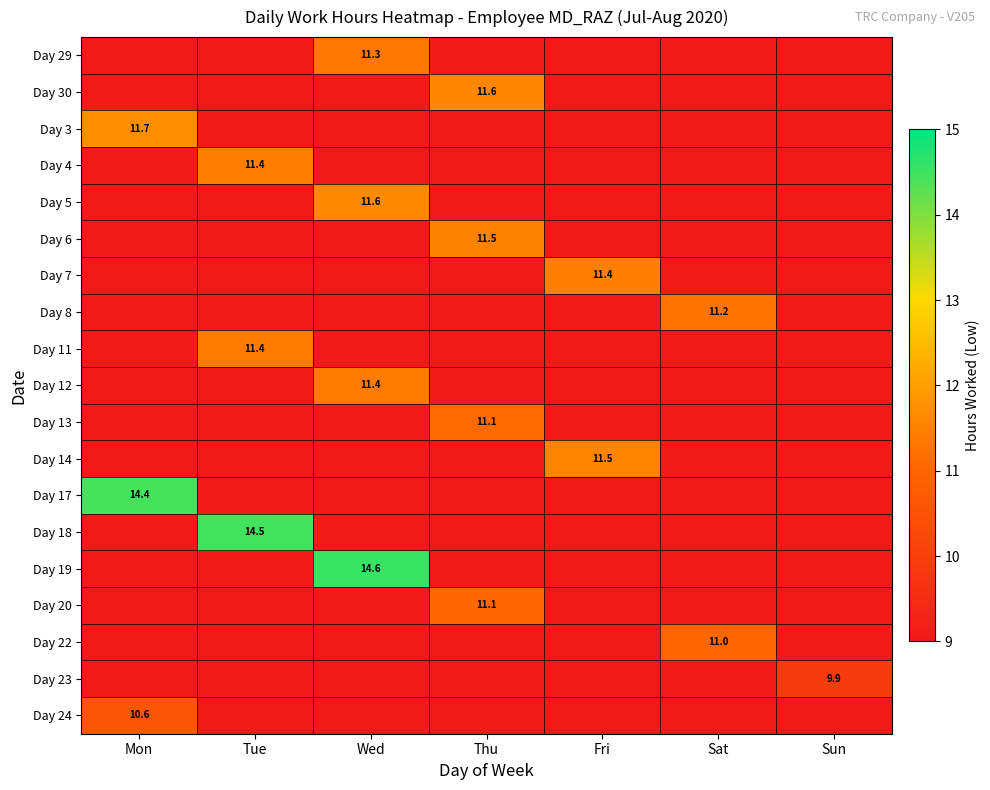

What is the difference between the 3 values at Mon and Fri?

11.7